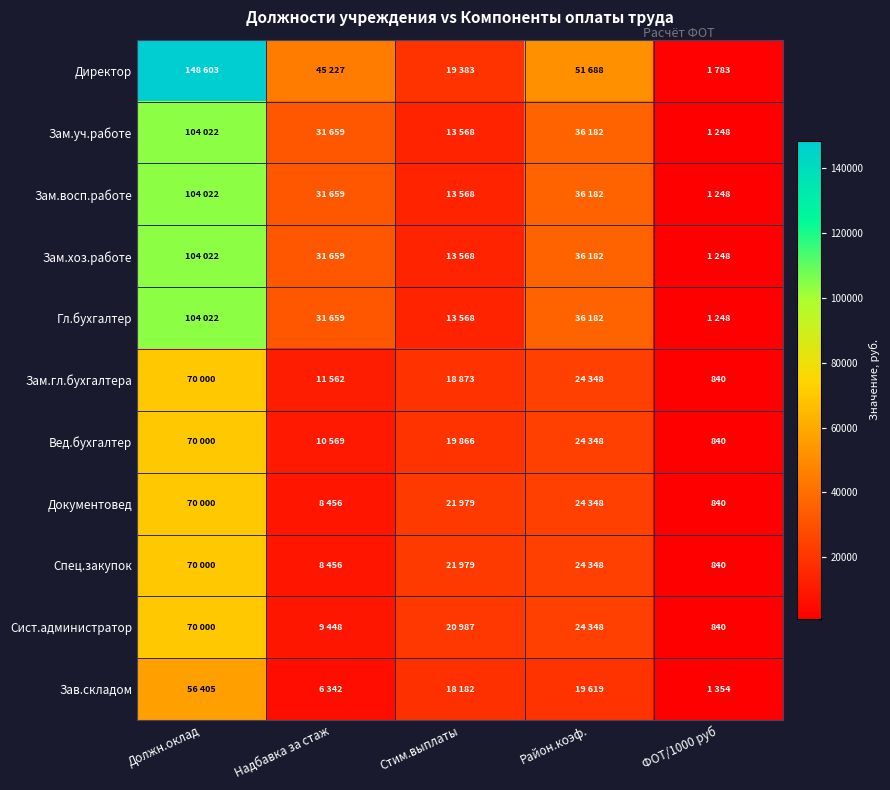

Which series changed the most between Стим.выплаты and ФОТ/1000 руб?

Документовед